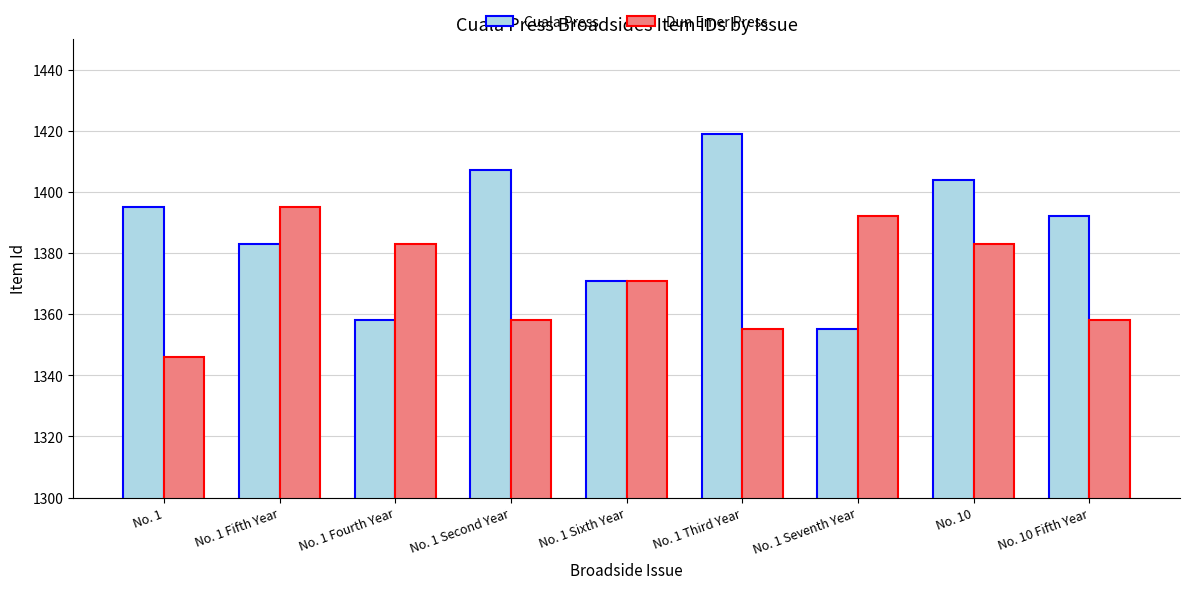

Read the Cuala Press value at No. 1 Third Year.

1419